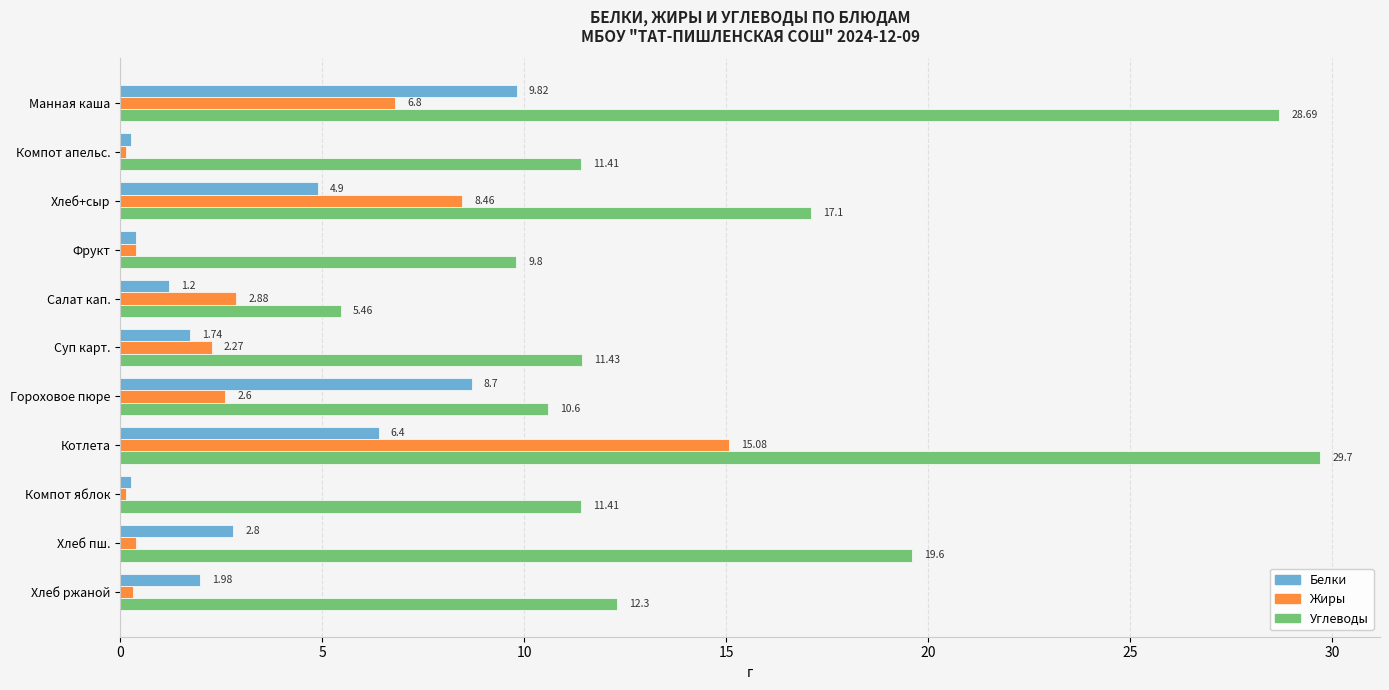

At which label is Жиры closest to 7?

Манная каша